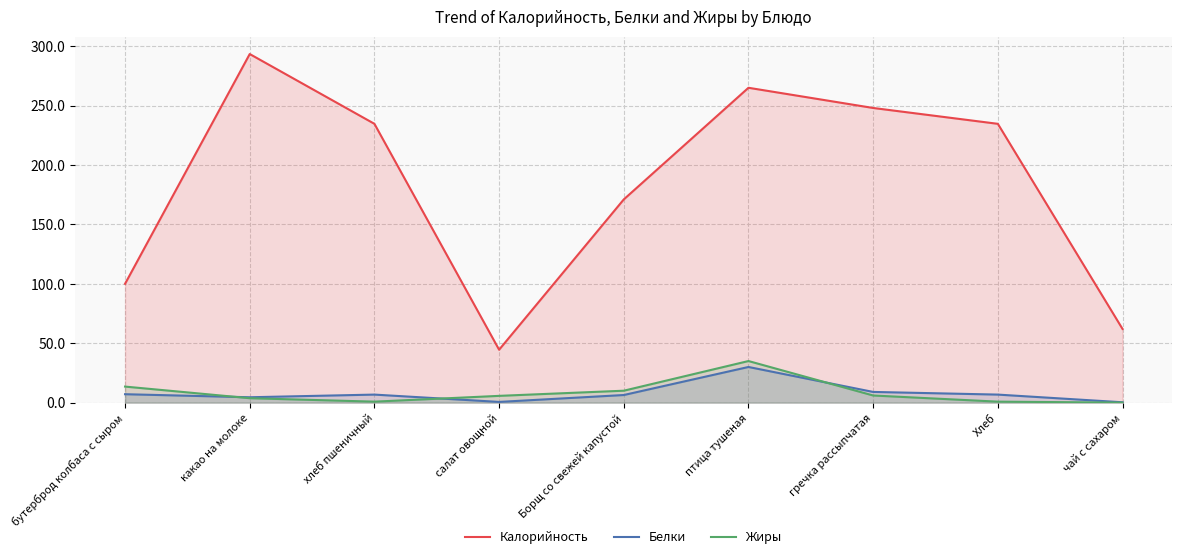

At how many categories does at least one series exceed 203?

5